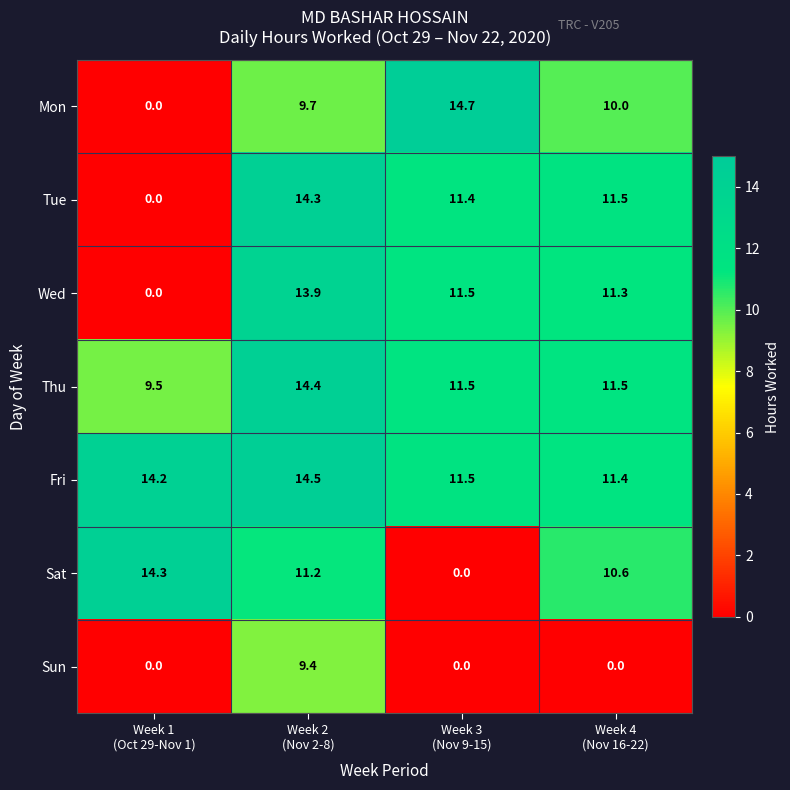

Reading left to right, transcribe all the data shown in this chart.

Mon: 0.0	9.7	14.7	10.0
Tue: 0.0	14.3	11.4	11.5
Wed: 0.0	13.9	11.5	11.3
Thu: 9.5	14.4	11.5	11.5
Fri: 14.2	14.5	11.5	11.4
Sat: 14.3	11.2	0.0	10.6
Sun: 0.0	9.4	0.0	0.0